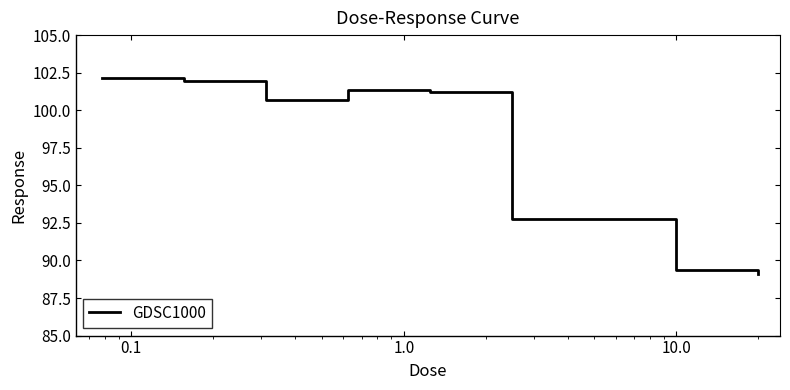

How many lines are shown in the chart?

1